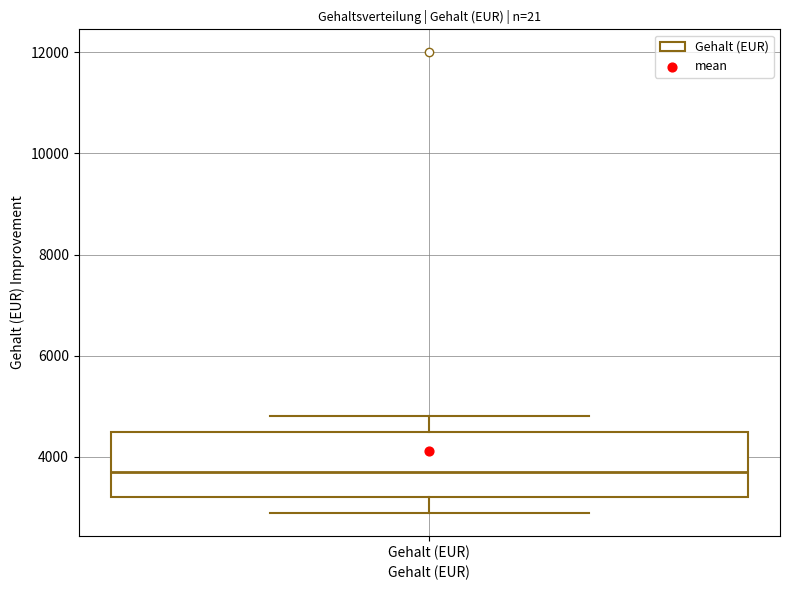

Read this box plot against the y-axis: the position of the median line, the range covered by the box, and the ends of both whiskers. The values are not printed on the chart, so give them approximately, as read against the axis.

median 3800, box 3200 to 4600, whiskers 3000 to 4800